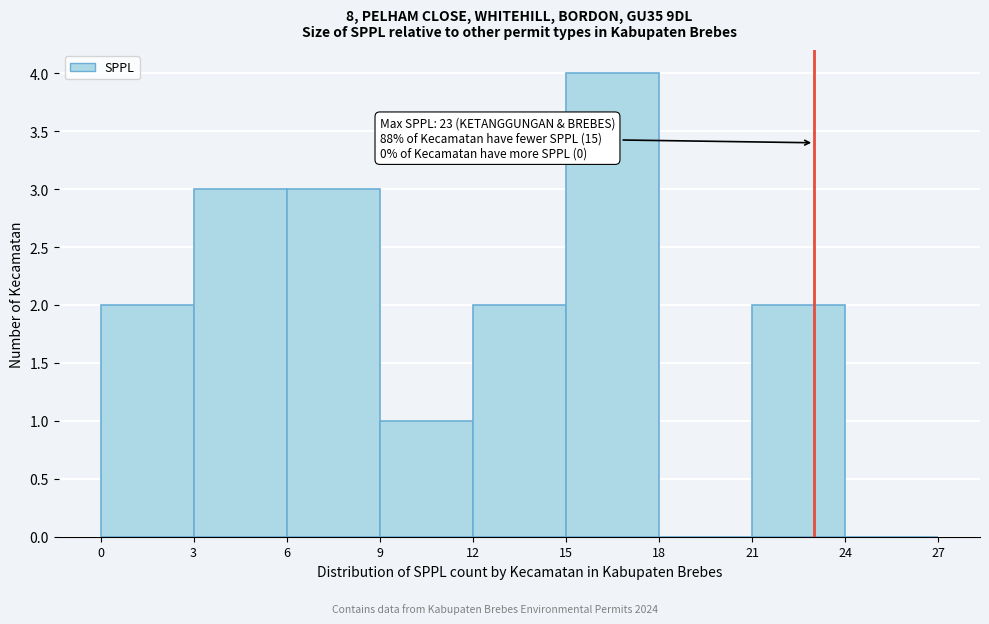

Over which range of the x-axis is the bar tallest?

15 to 18